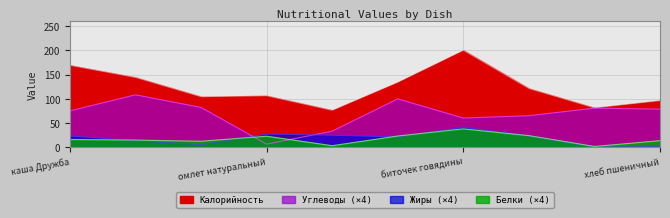

Between какао с молоком and компот из сухофруктов, which series saw the biggest shift?

Калорийность